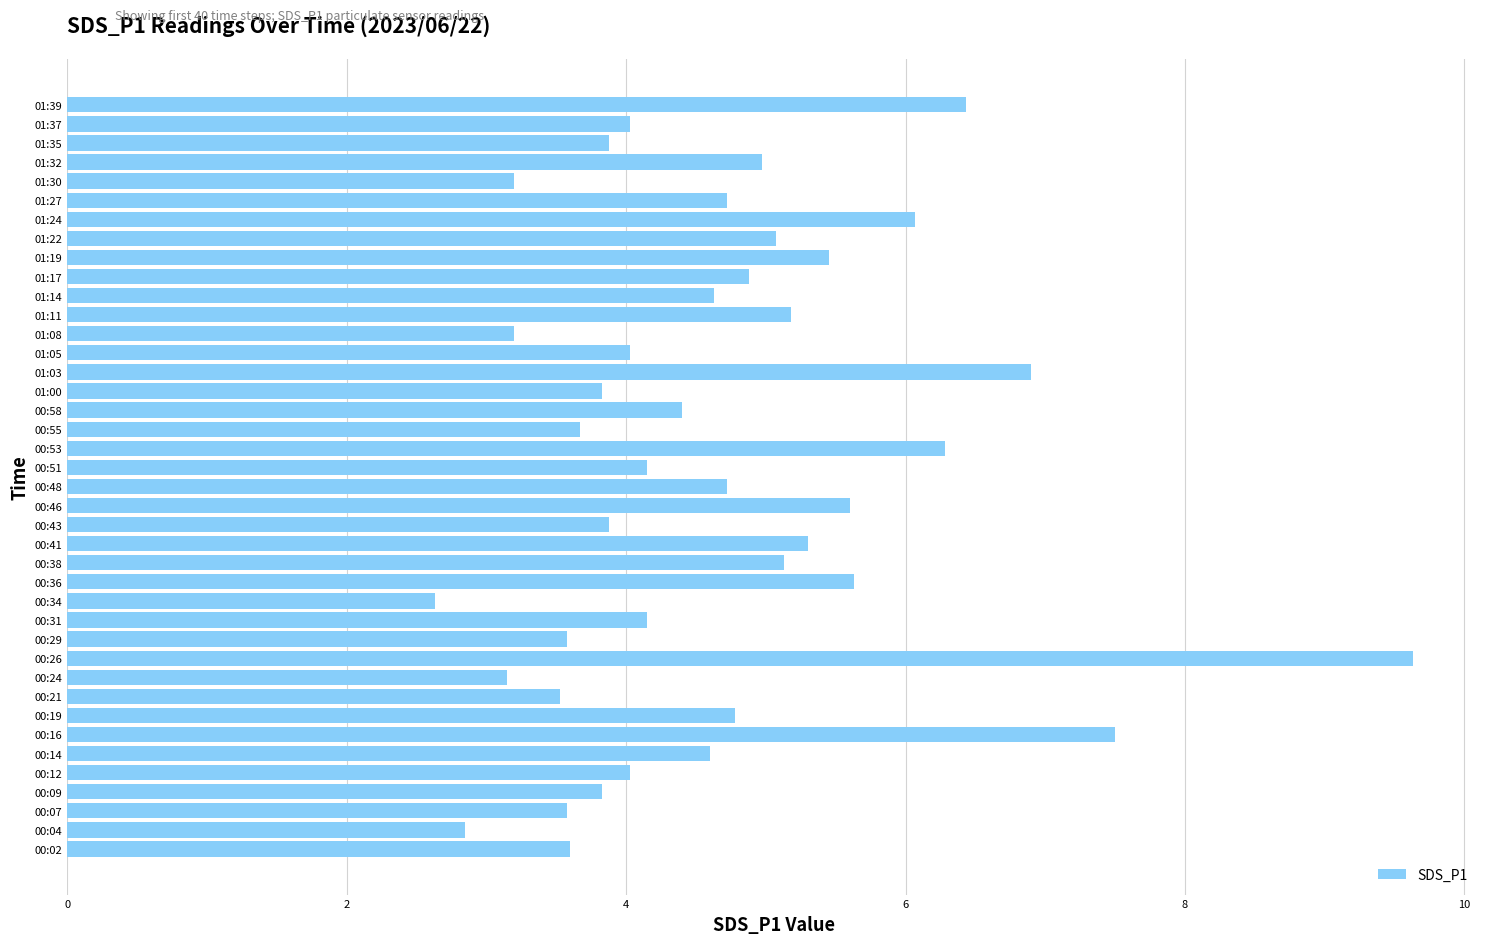

How many series are shown in this chart?

1